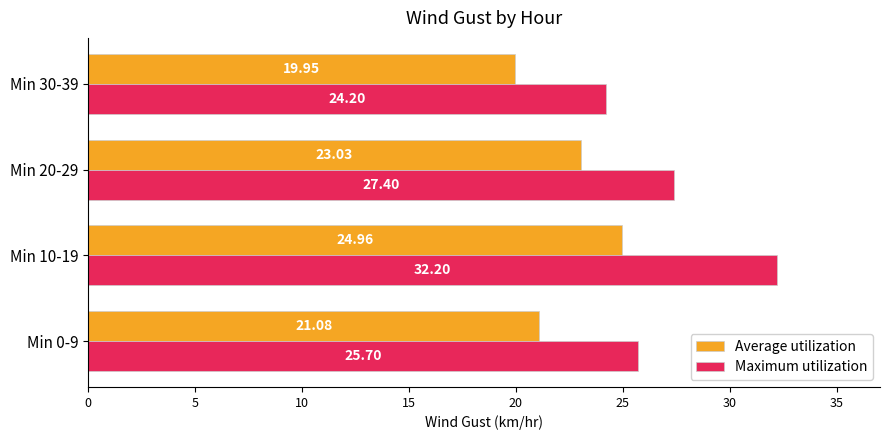

What is the difference between the maximum and minimum values in the Maximum utilization series?

8.0